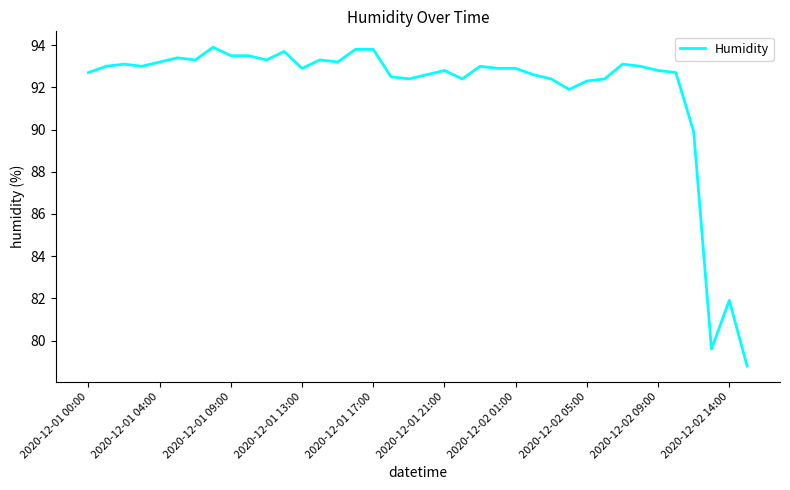

What is the difference between the maximum and minimum values?

15.1